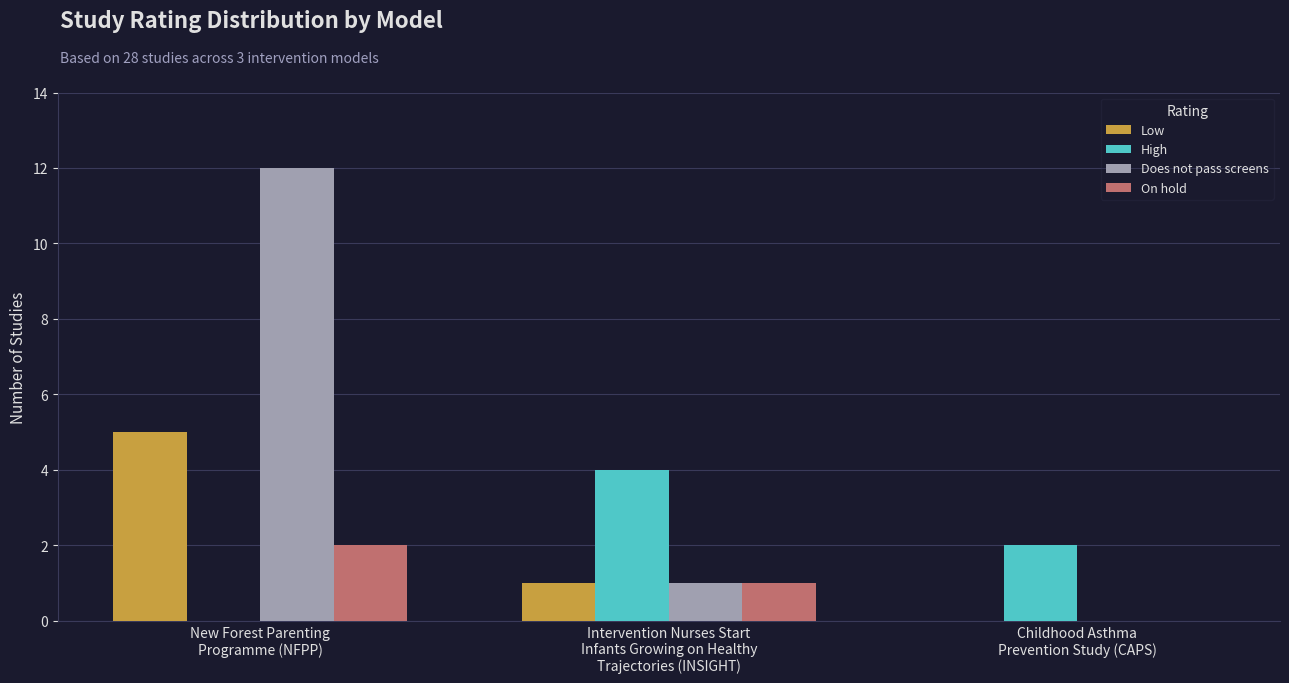

What is the maximum value for Does not pass screens?

12